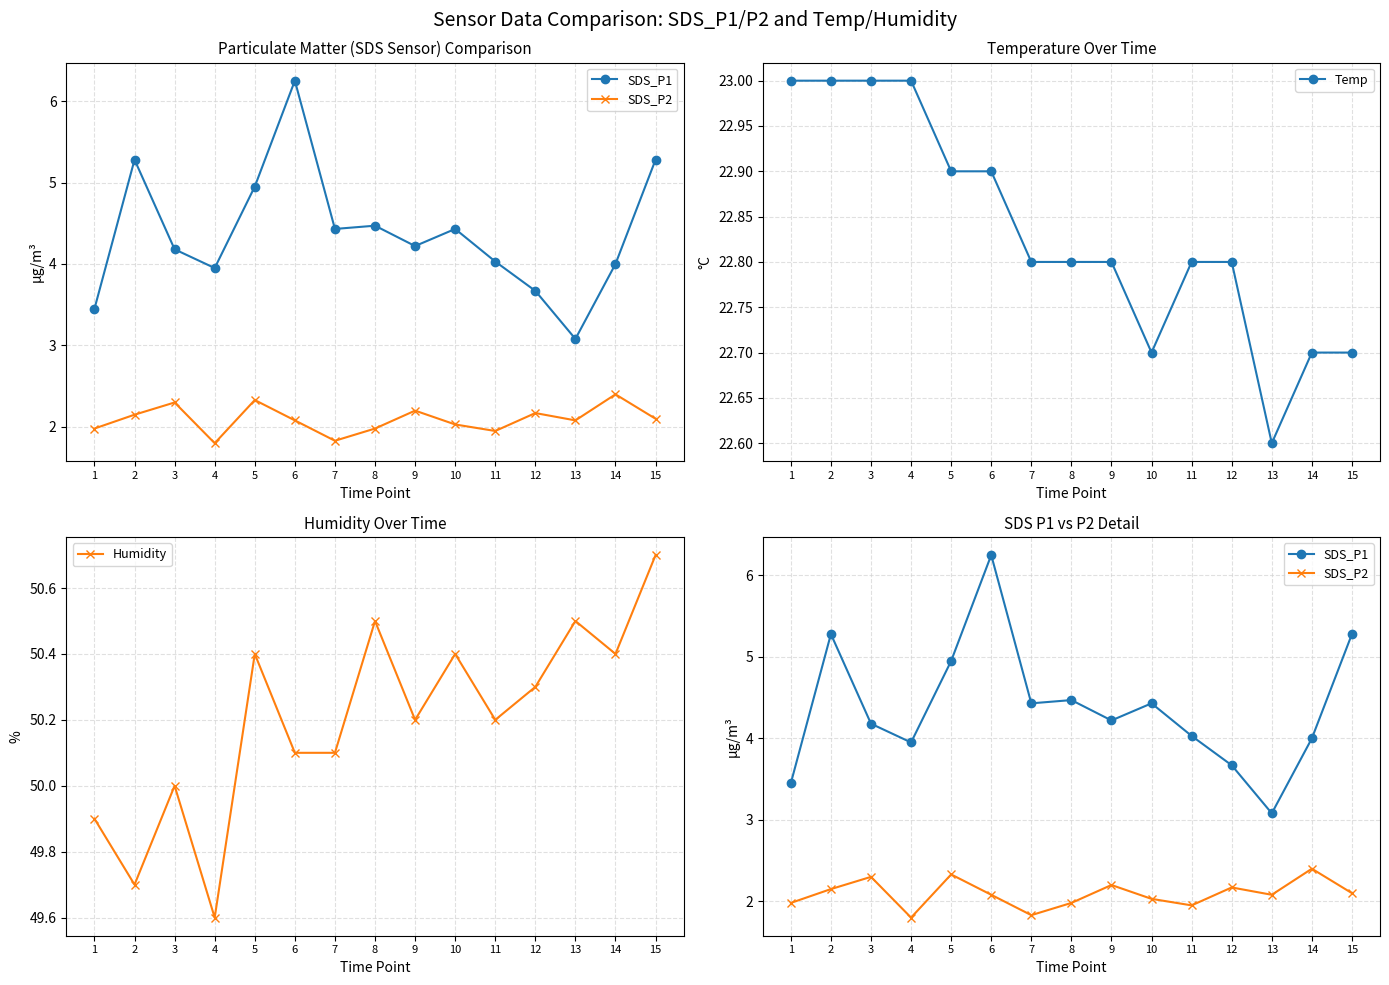

What is the sum of all Temp values?

342.5